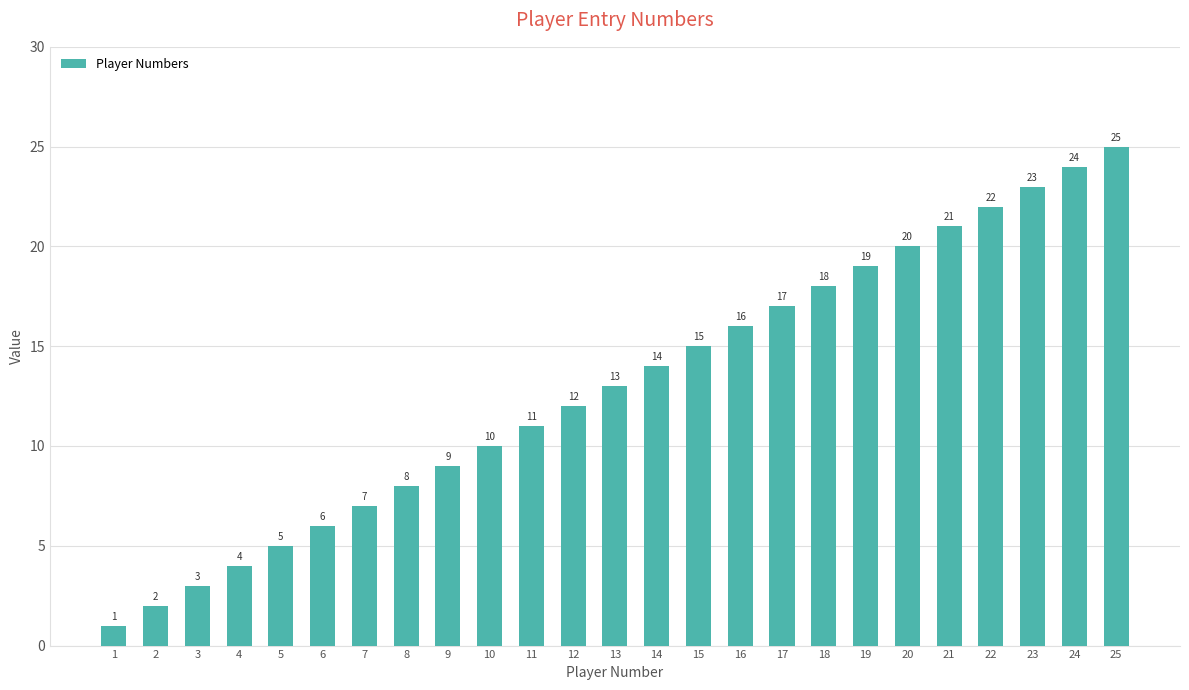

The value at 25 is 25. True or false?

True